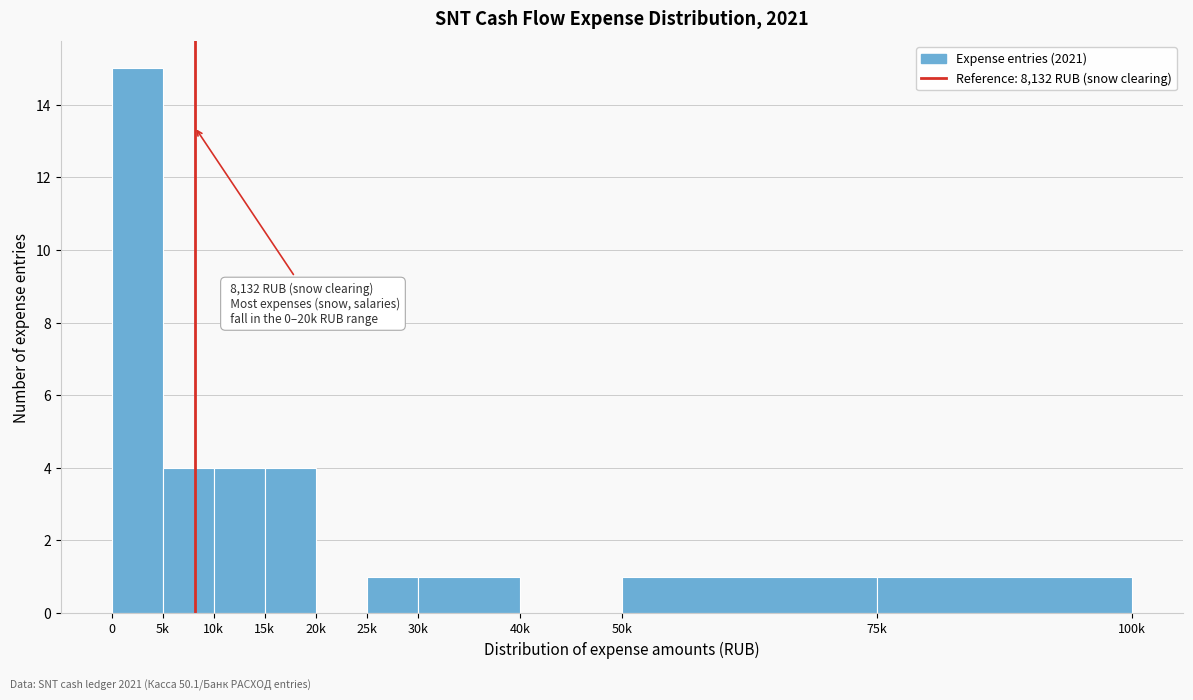

Reading left to right, what are all the values shown in this chart?

0=15	5k=4	10k=4	15k=4	20k=0	25k=1	30k=1	40k=0	50k=1	75k=1